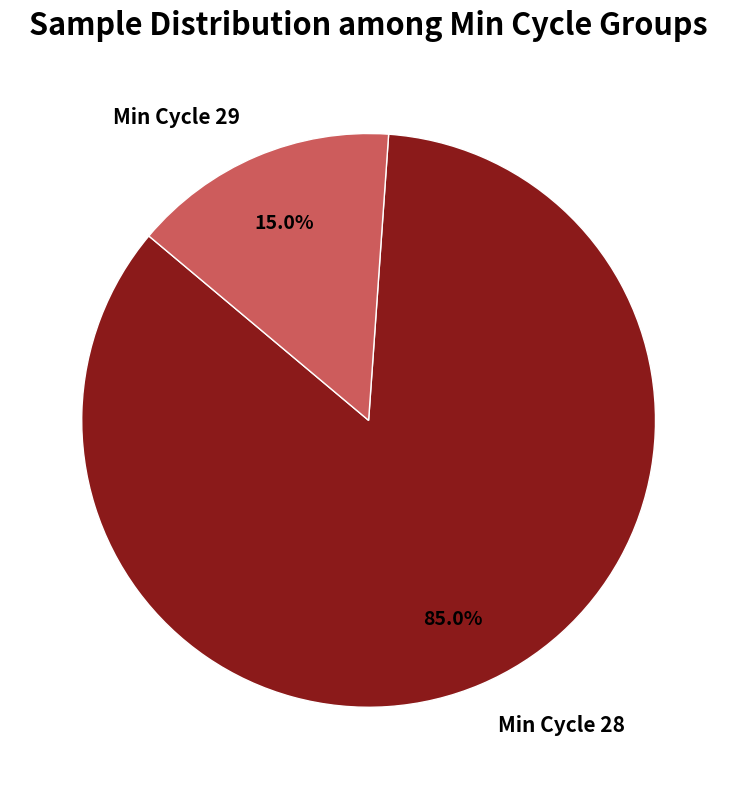

Rank the categories by value from lowest to highest.

Min Cycle 29, Min Cycle 28